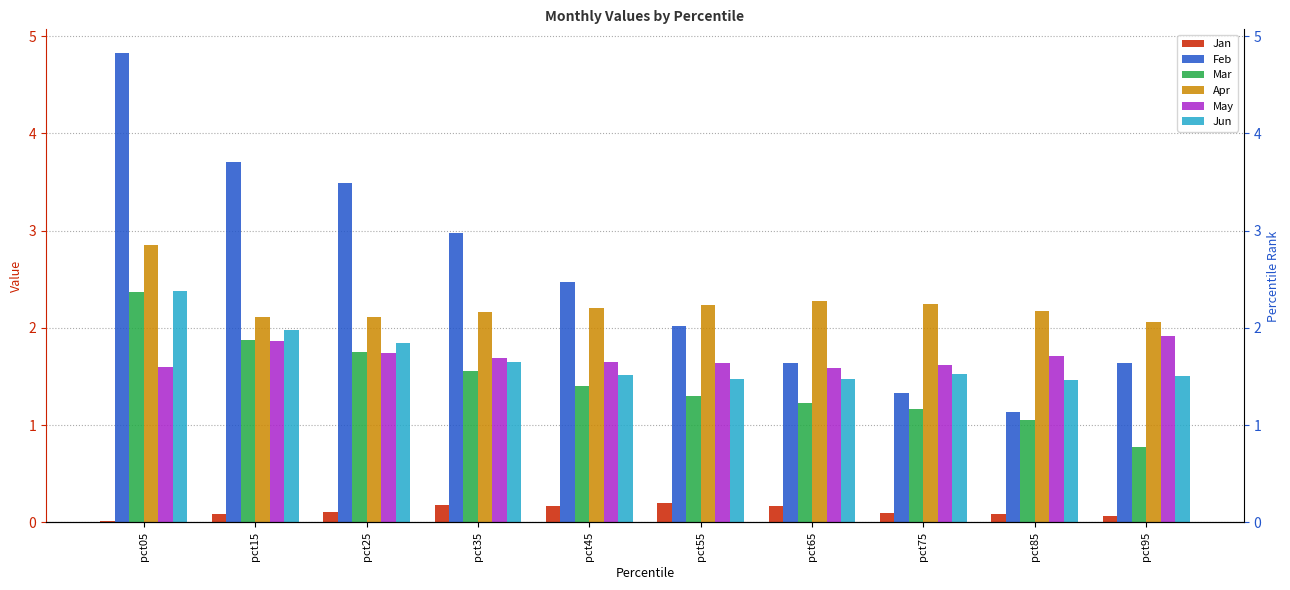

How many May values are between 1 and 2?

10